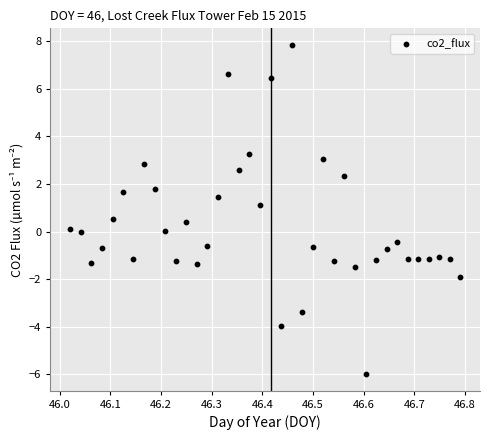

What is the range of Y values (max minus min)?

13.8